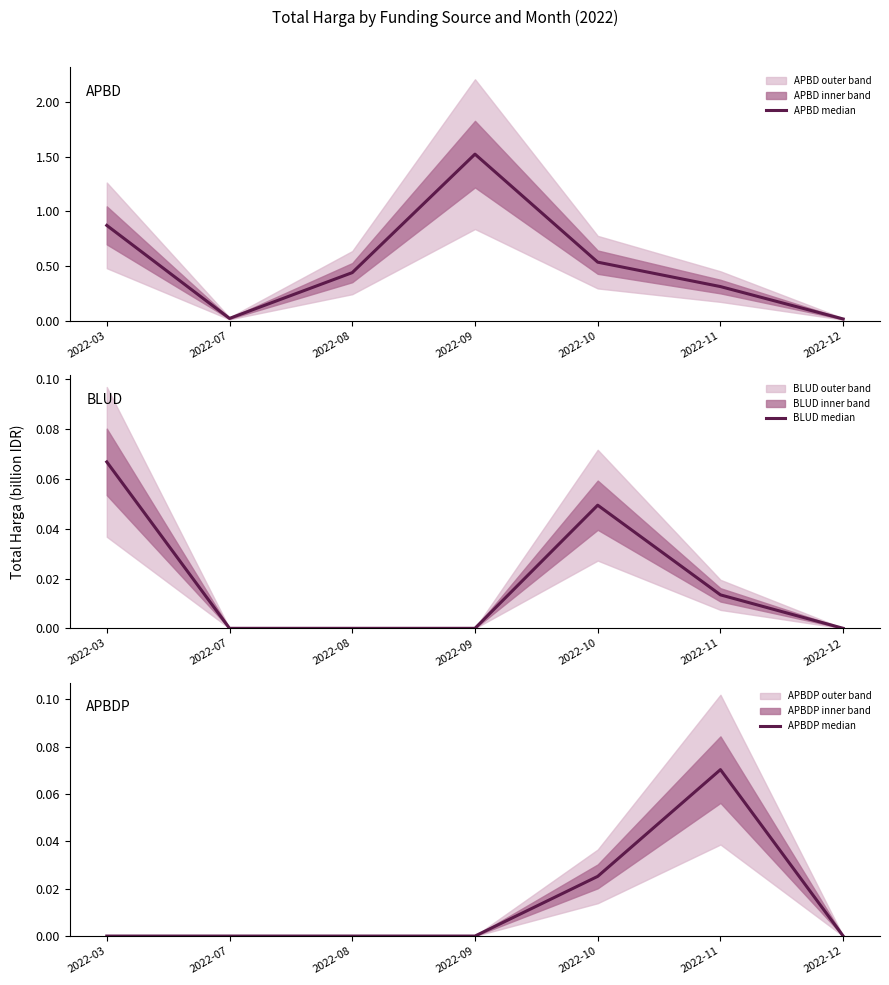

Reading left to right, list all the values displayed in this chart.

APBD median: 2022-03=0.9	2022-07=0.0	2022-08=0.4	2022-09=1.5	2022-10=0.5	2022-11=0.3	2022-12=0.0
BLUD median: 2022-03=0.1	2022-07=0.0	2022-08=0.0	2022-09=0.0	2022-10=0.0	2022-11=0.0	2022-12=0.0
APBDP median: 2022-03=0.0	2022-07=0.0	2022-08=0.0	2022-09=0.0	2022-10=0.0	2022-11=0.1	2022-12=0.0